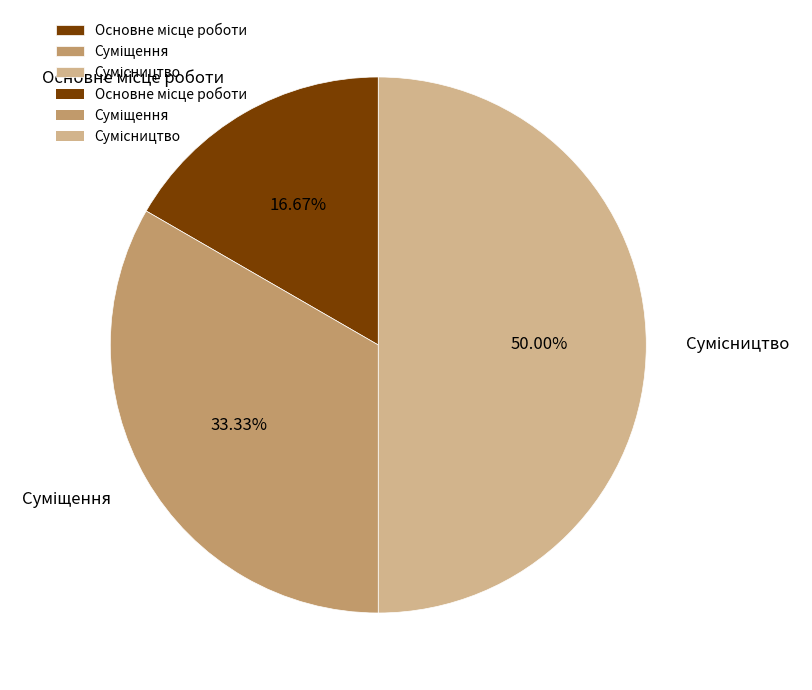

Count the number of slices in the pie.

3